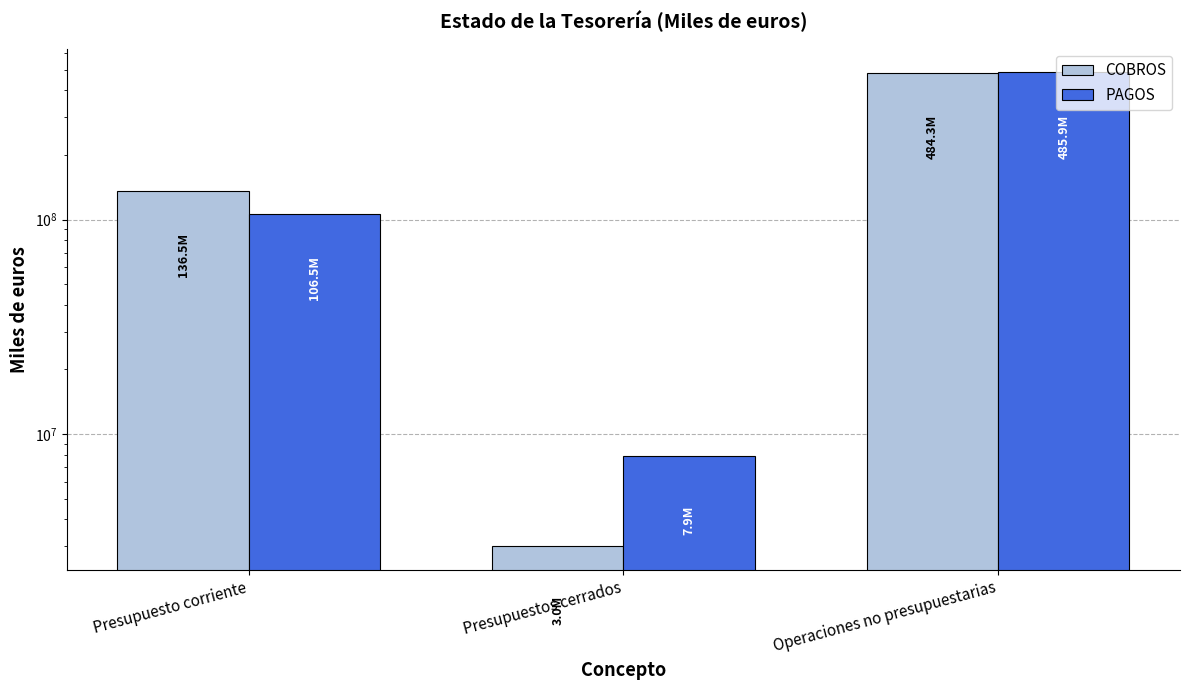

What value does the COBROS series have at Presupuesto corriente, to the nearest 10?

136460200